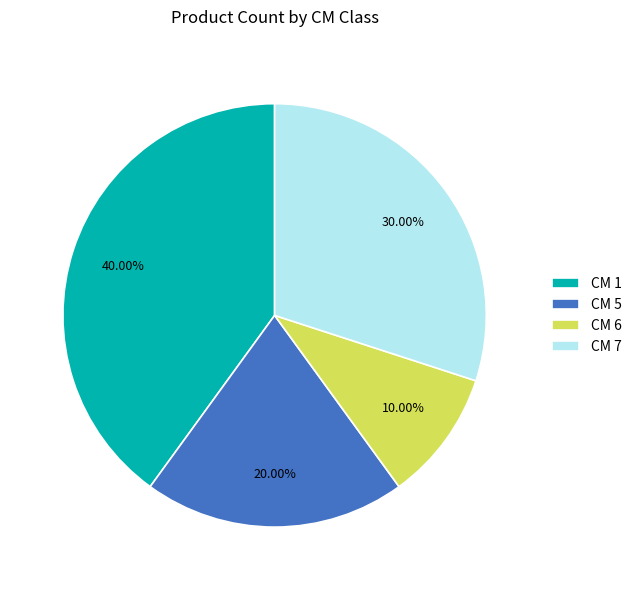

What is the largest slice in the pie chart?

CM 1